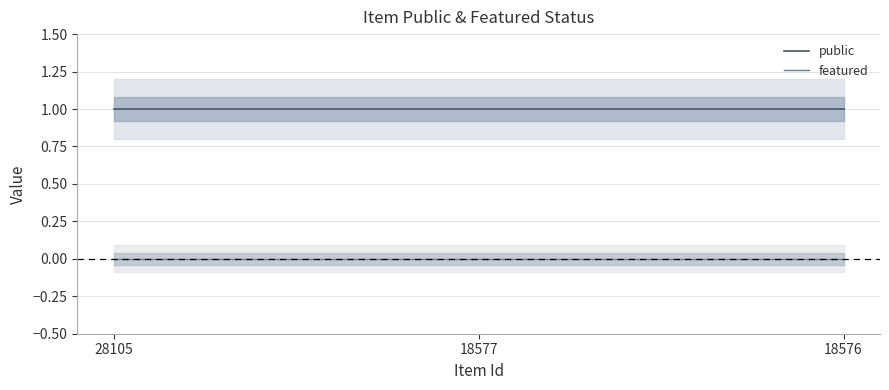

At which label is public closest to 1?

28105